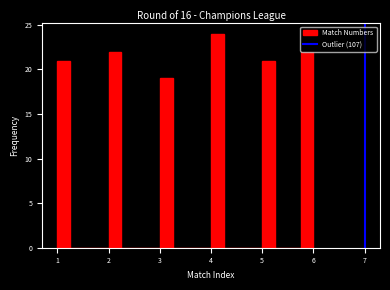

Read against the x-axis, roughly where is the centre of the tallest bar?

4.1